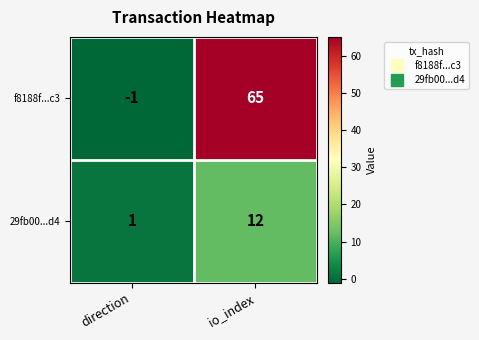

Count the number of data series in this chart.

2